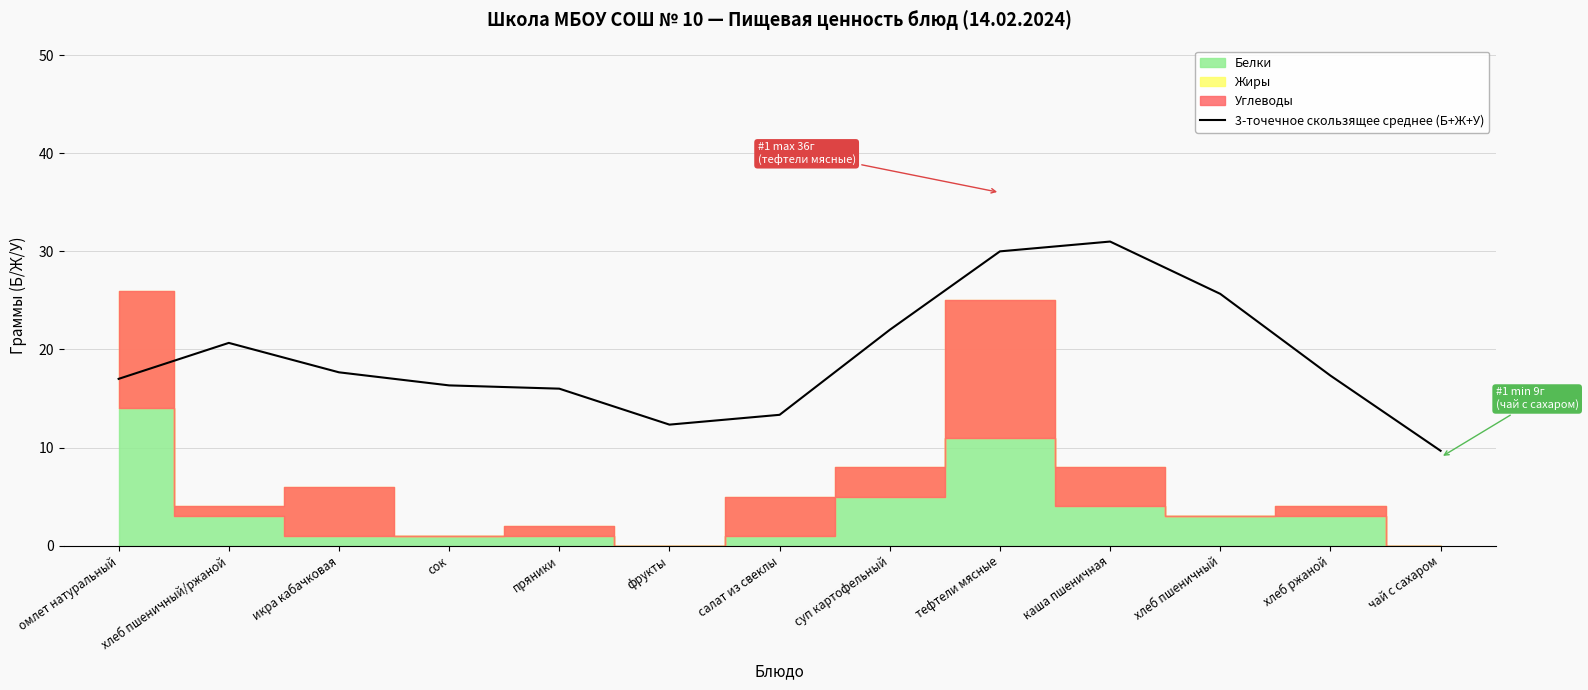

What is the change in value from сок to чай с сахаром?

-6.7